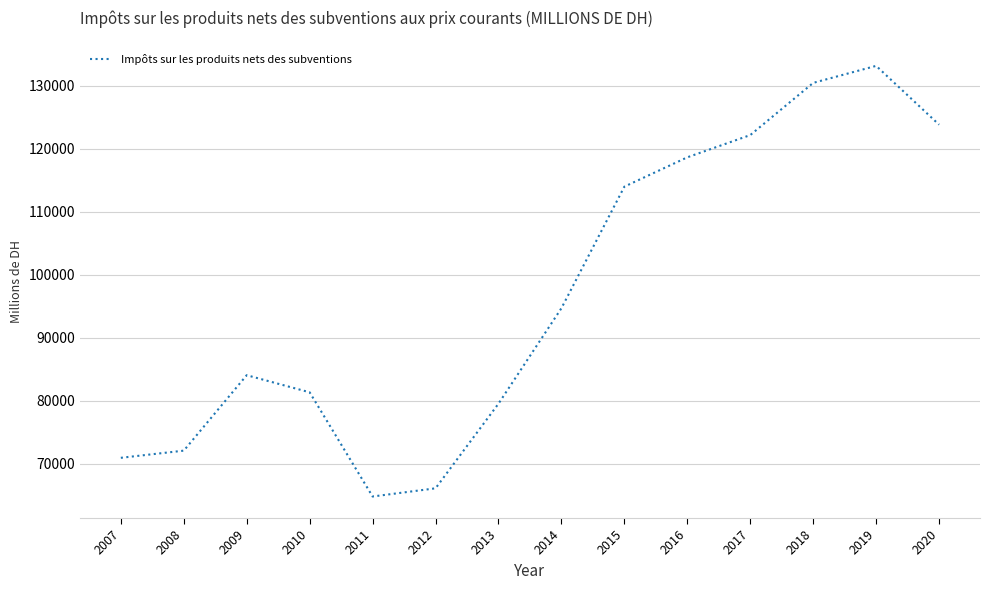

Which has a higher value, 2014 or 2020?

2020